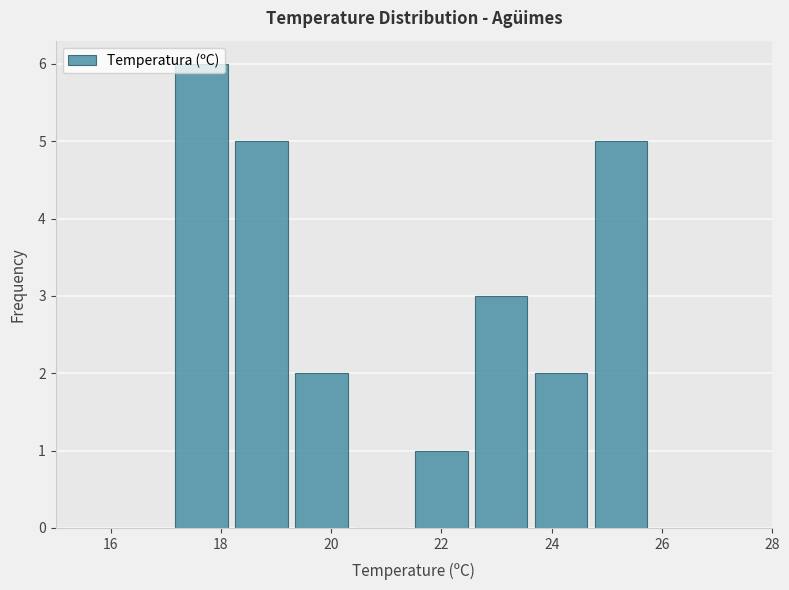

Reading left to right, transcribe this chart: for each bar, give the range it covers on the x-axis and its height. Neither the bar edges nor the heights are printed on the chart, so give them approximately, as read against the axes.

17.2 to 18.2: 6
18.2 to 19.2: 5
19.2 to 20.4: 2
20.4 to 21.4: 0
21.4 to 22.6: 1
22.6 to 23.6: 3
23.6 to 24.8: 2
24.8 to 25.8: 5